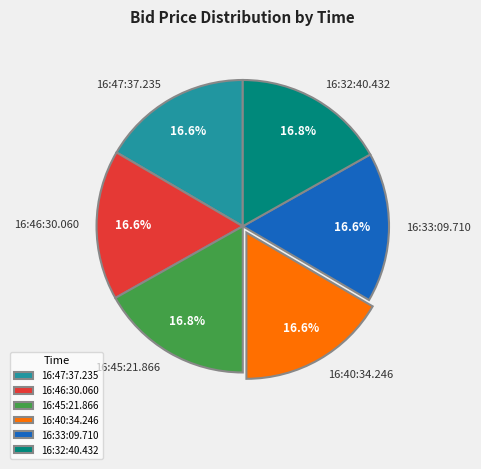

Is 16:46:30.060 the majority of the pie?

No